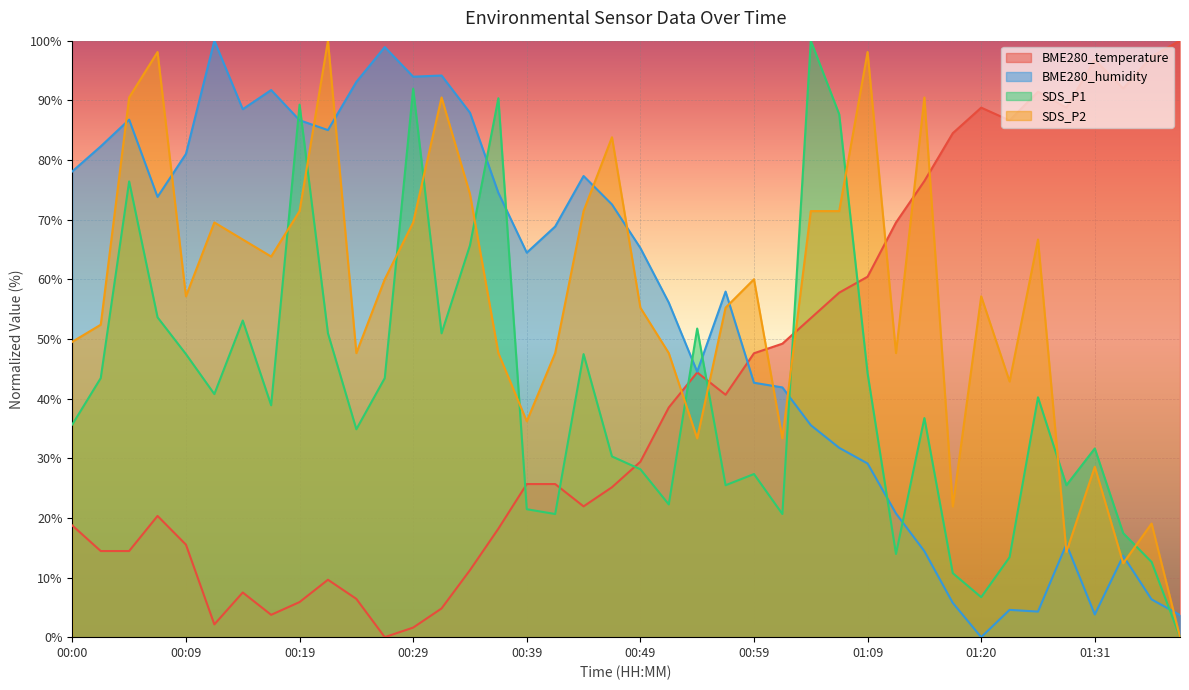

What is the sum of all BME280_humidity values?

2177.0